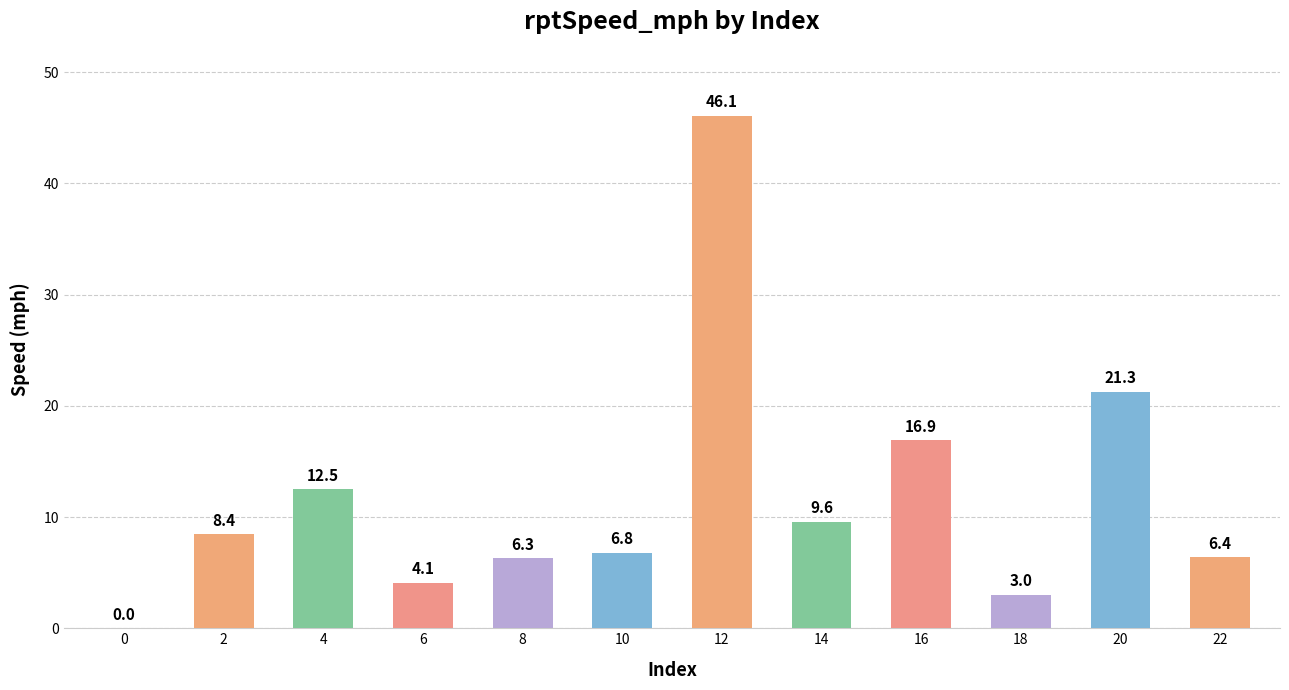

Count the number of data series in this chart.

1